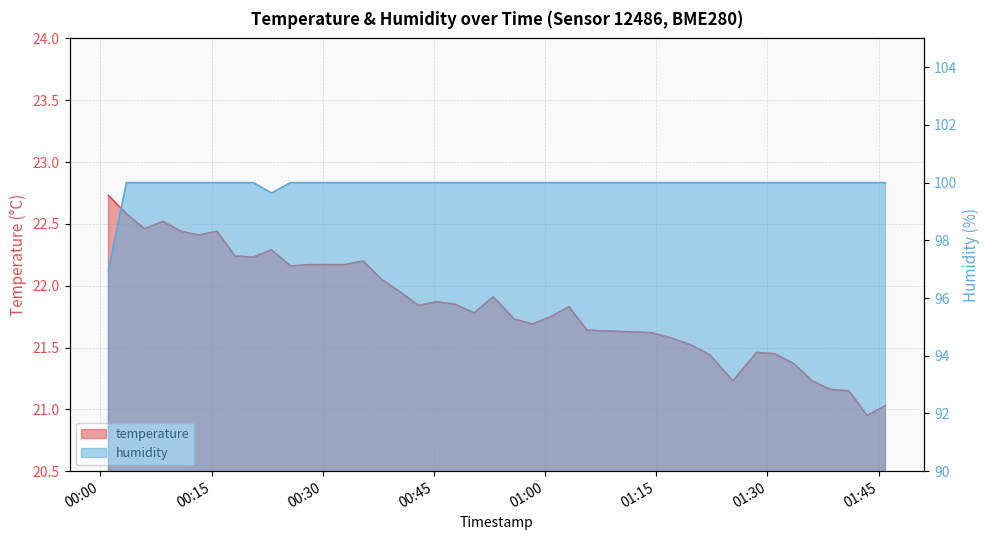

Reading left to right, list all the values displayed in this chart.

temperature: 22.7	22.6	22.5	22.5	22.4	22.4	22.4	22.2	22.2	22.3	22.2	22.2	22.2	22.2	22.2	22.1	21.9	21.8	21.9	21.9	21.8	21.9	21.7	21.7	21.8	21.8	21.6	21.6	21.6	21.5	21.4	21.2	21.5	21.4	21.4	21.2	21.2	21.1	20.9	21.0
humidity: 97.0	100.0	100.0	100.0	100.0	100.0	100.0	100.0	100.0	99.6	100.0	100.0	100.0	100.0	100.0	100.0	100.0	100.0	100.0	100.0	100.0	100.0	100.0	100.0	100.0	100.0	100.0	100.0	100.0	100.0	100.0	100.0	100.0	100.0	100.0	100.0	100.0	100.0	100.0	100.0